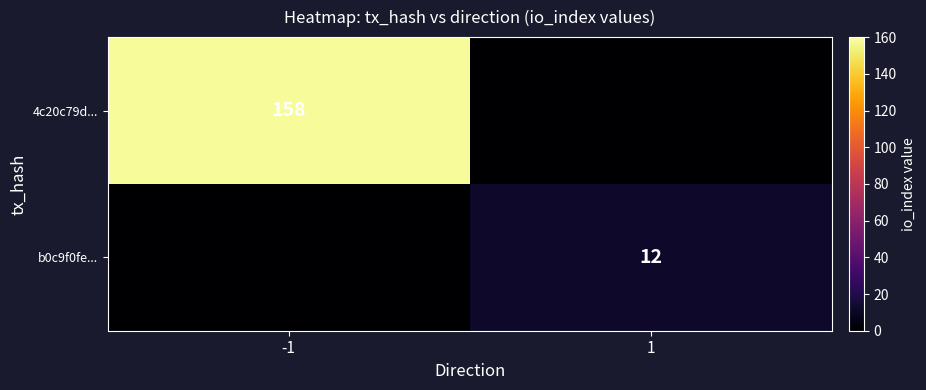

True or false: b0c9f0fe... has a value of 12 at 1.

True